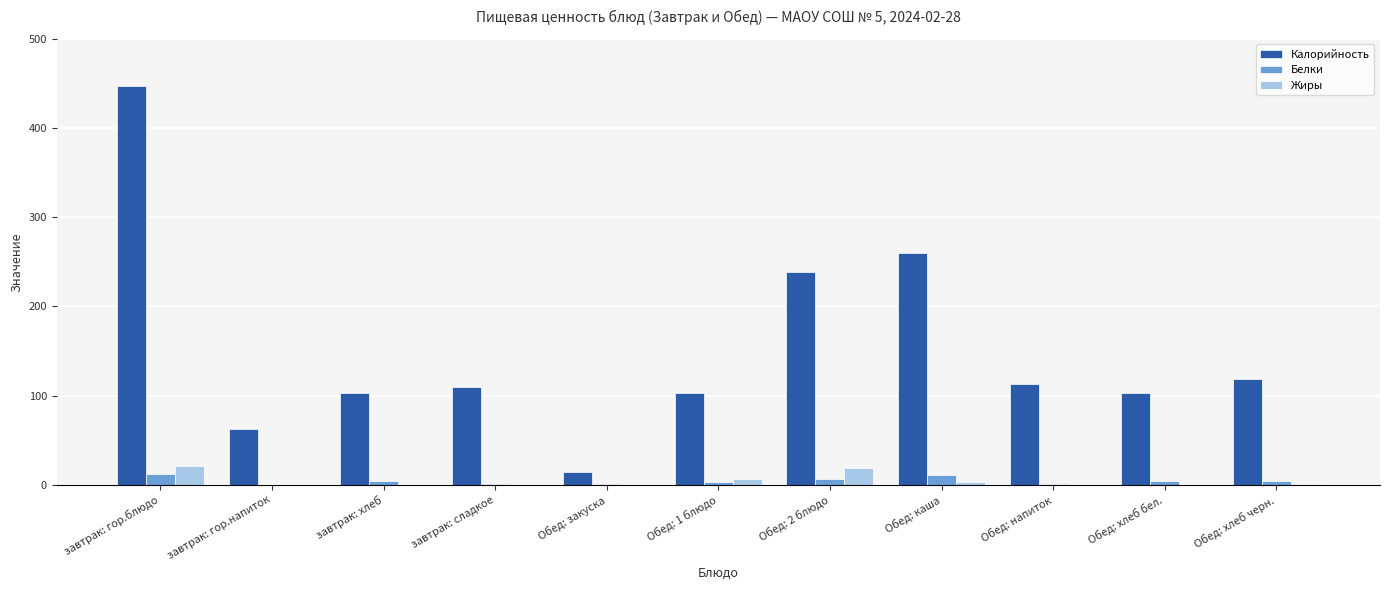

Where does the Калорийность series first go above 110?

завтрак: гор.блюдо